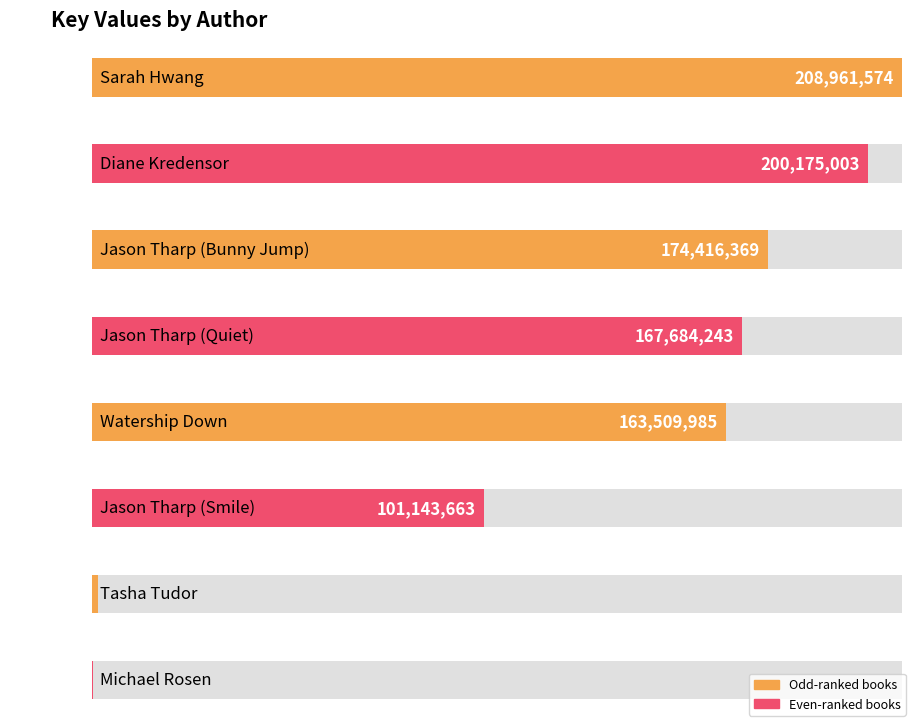

Rank the categories by value from lowest to highest.

Michael Rosen, Tasha Tudor, Jason Tharp (Smile), Watership Down, Jason Tharp (Quiet), Jason Tharp (Bunny Jump), Diane Kredensor, Sarah Hwang